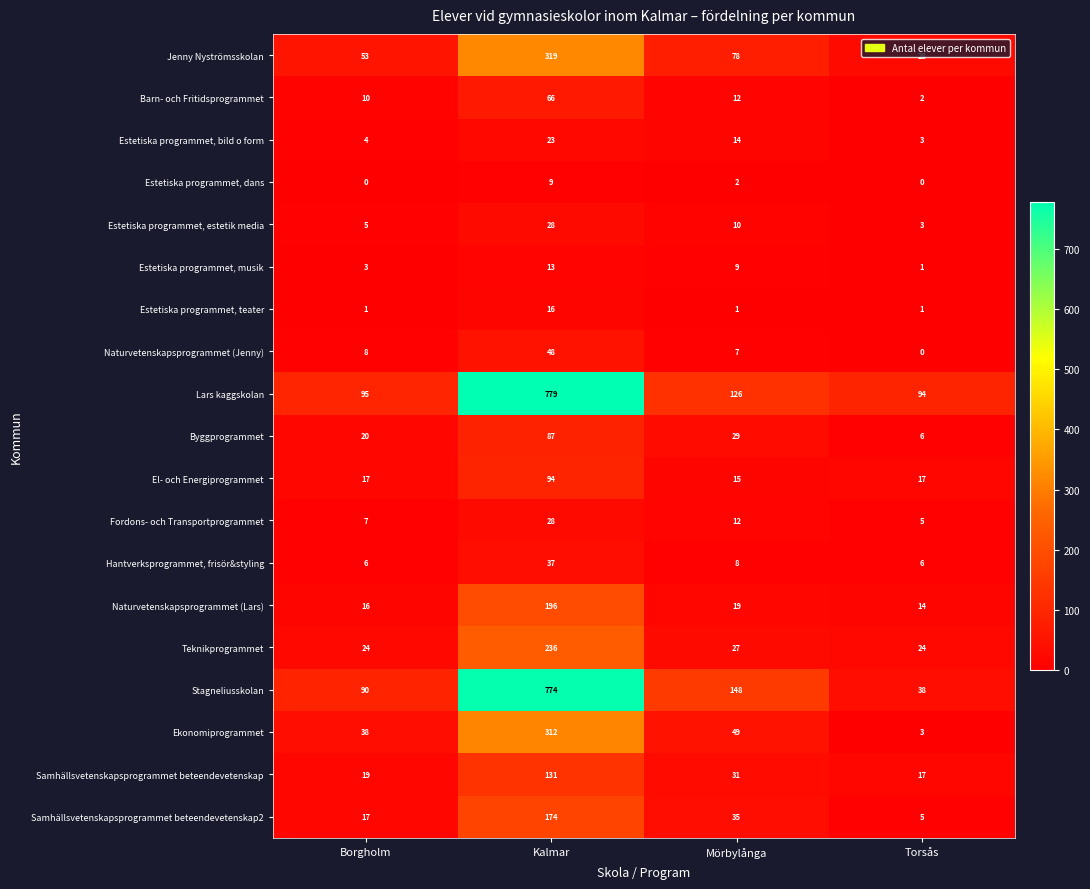

Which label corresponds to the largest value in the chart?

Kalmar